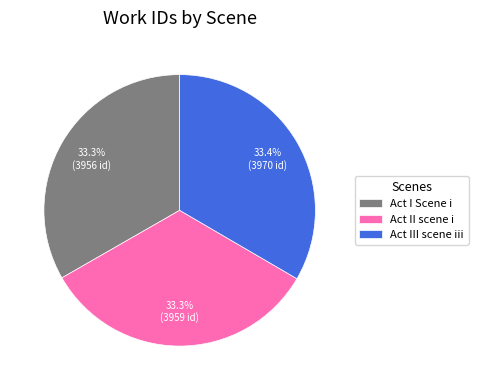

How many slices are in this pie chart?

3